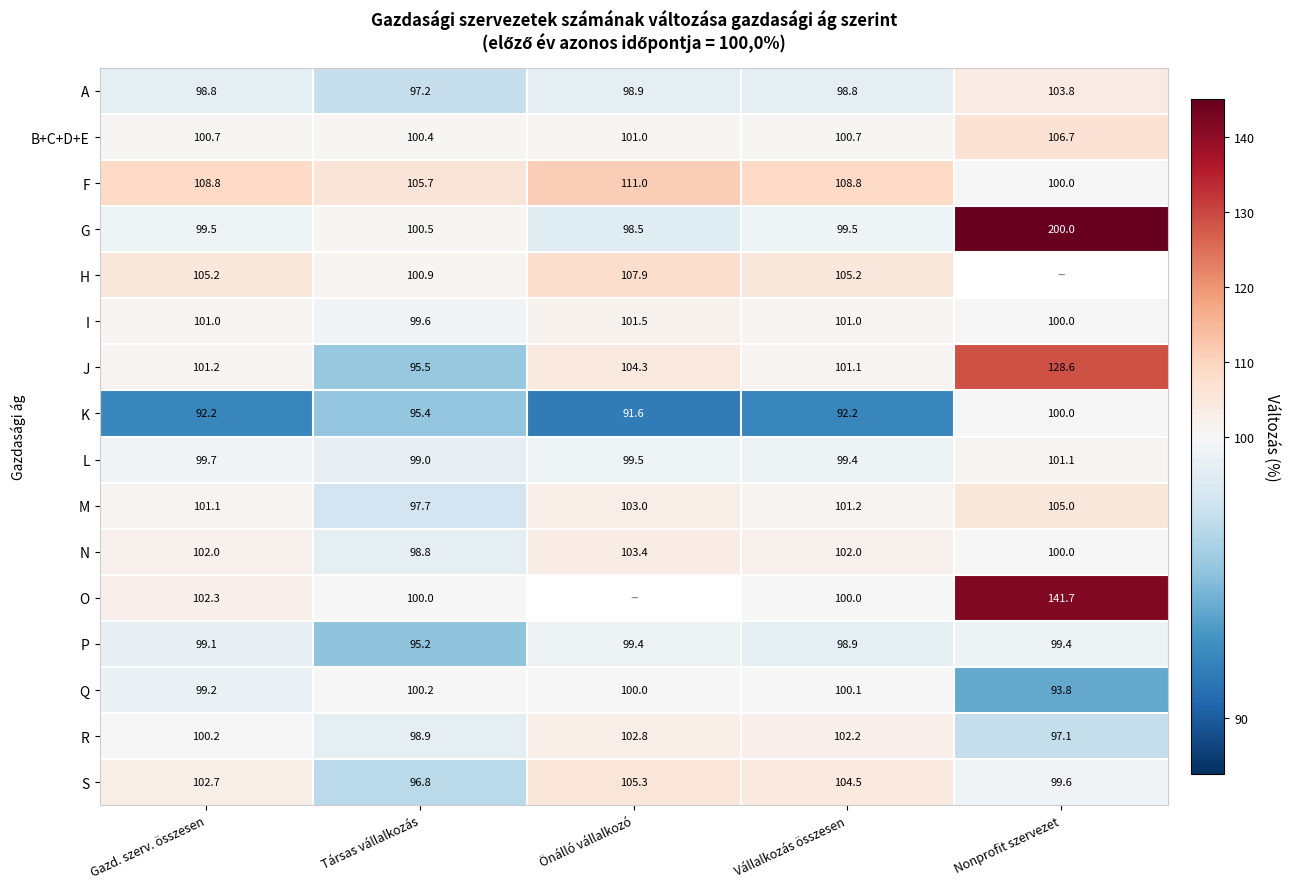

Which label corresponds to the smallest value in the chart?

Önálló vállalkozó